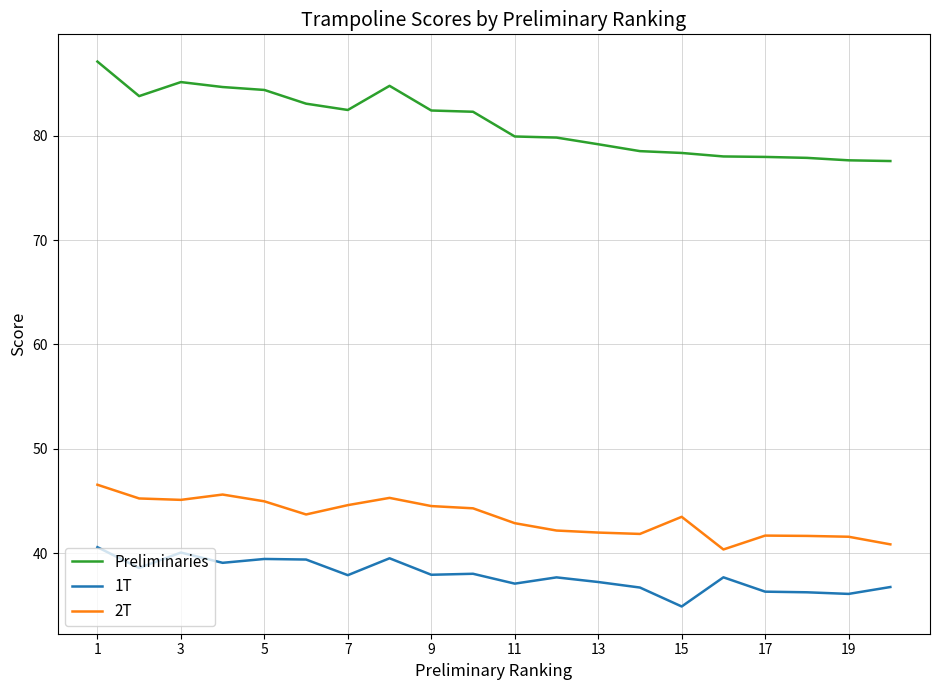

What is the smallest value displayed?

34.9